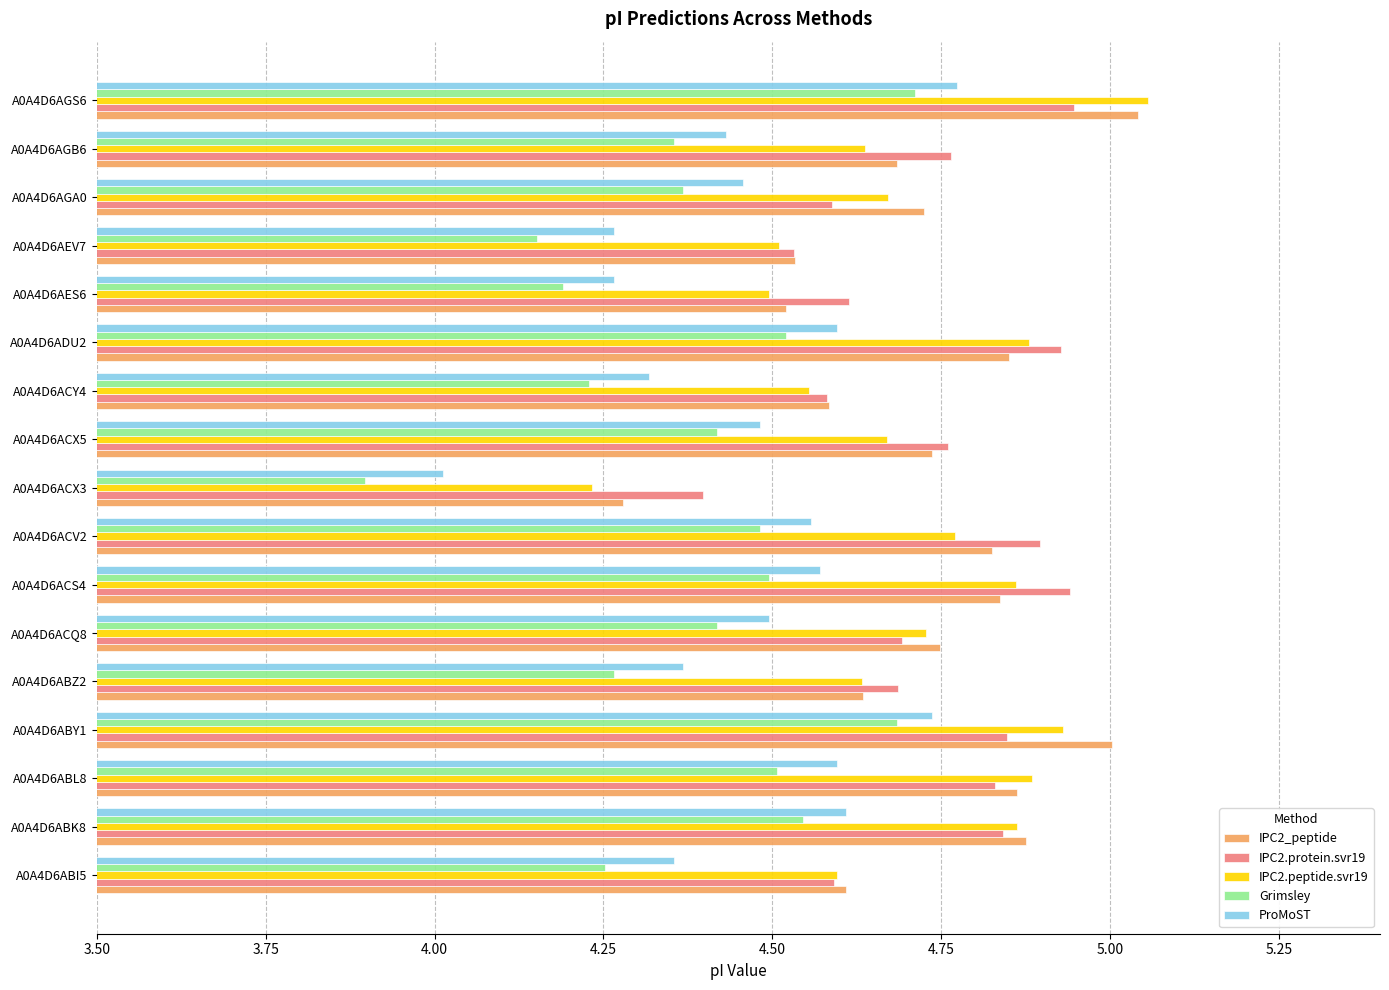

Is it true that IPC2.peptide.svr19 equals 2.5 at A0A4D6ACV2?

False